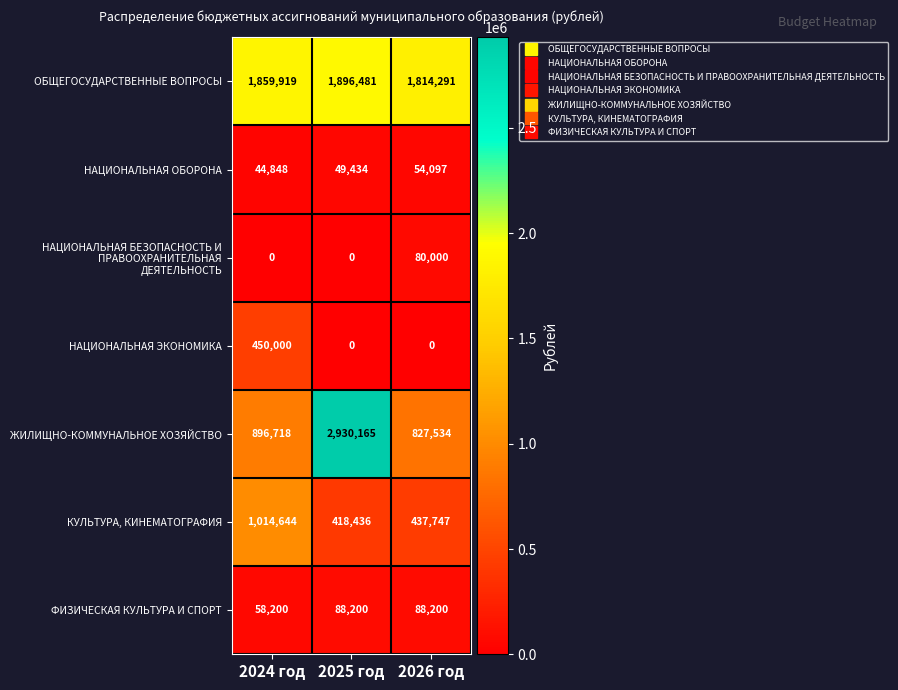

What is the lowest value of the ЖИЛИЩНО-КОММУНАЛЬНОЕ ХОЗЯЙСТВО series?

827534